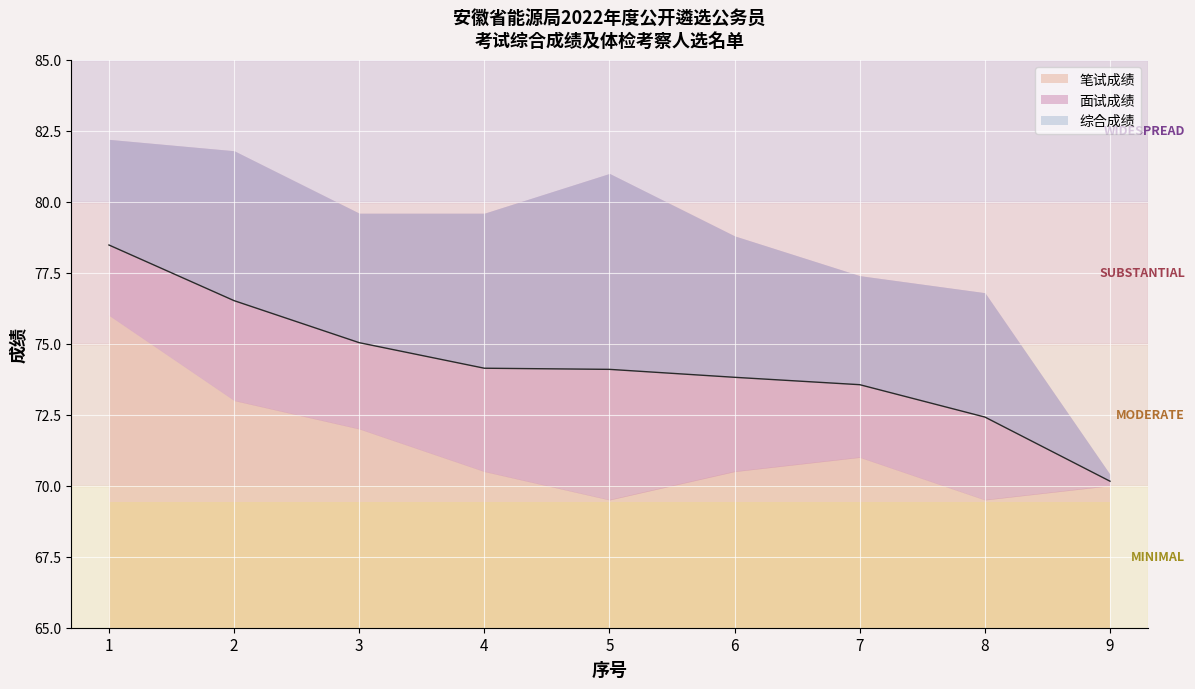

Reading left to right, transcribe all the data shown in this chart.

笔试成绩: 76.0	73.0	72.0	70.5	69.5	70.5	71.0	69.5	70.0
面试成绩: 82.2	81.8	79.6	79.6	81.0	78.8	77.4	76.8	70.4
综合成绩: 78.5	76.5	75.0	74.1	74.1	73.8	73.6	72.4	70.2